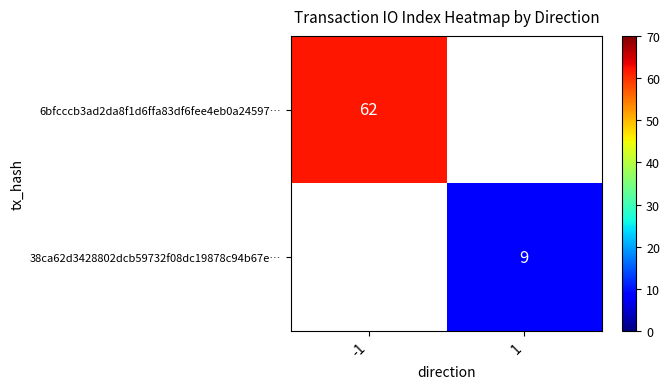

How many data points does each series have?

2